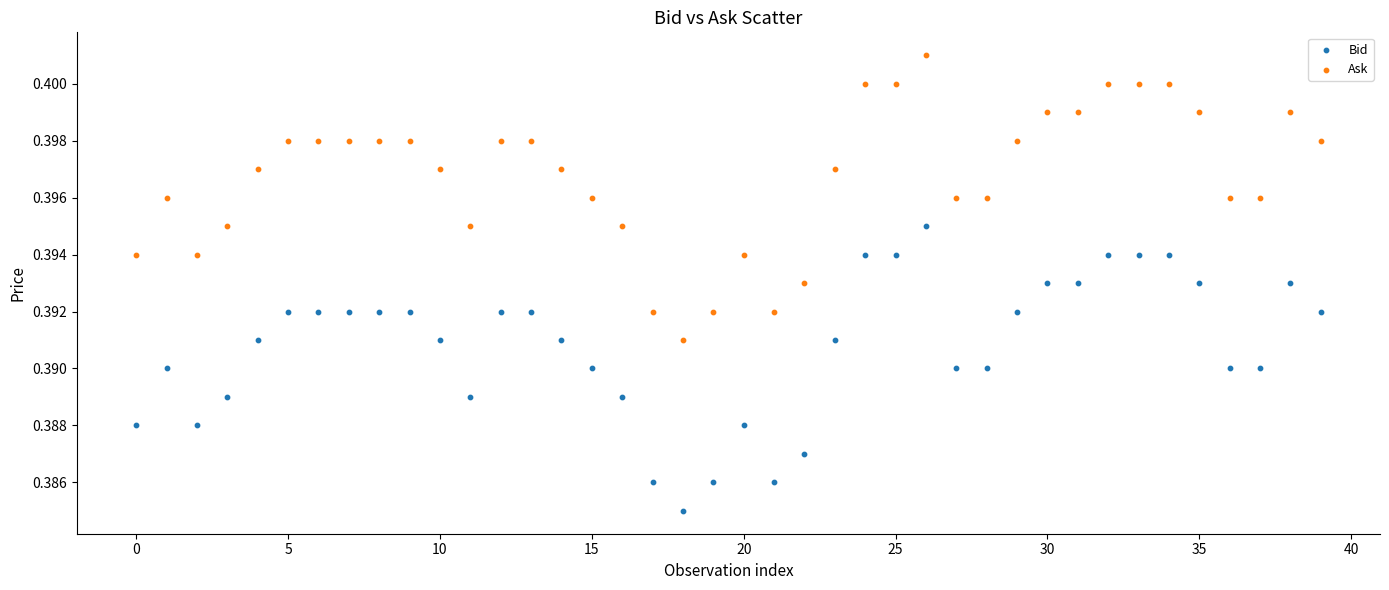

What are all the series names shown in the legend?

Bid, Ask